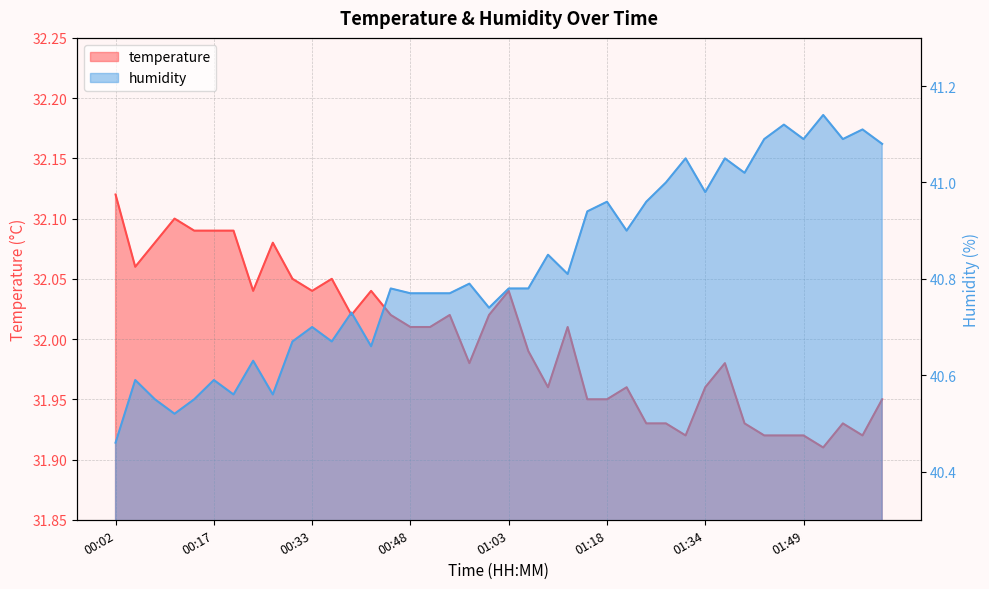

Which series has the widest spread of values?

humidity